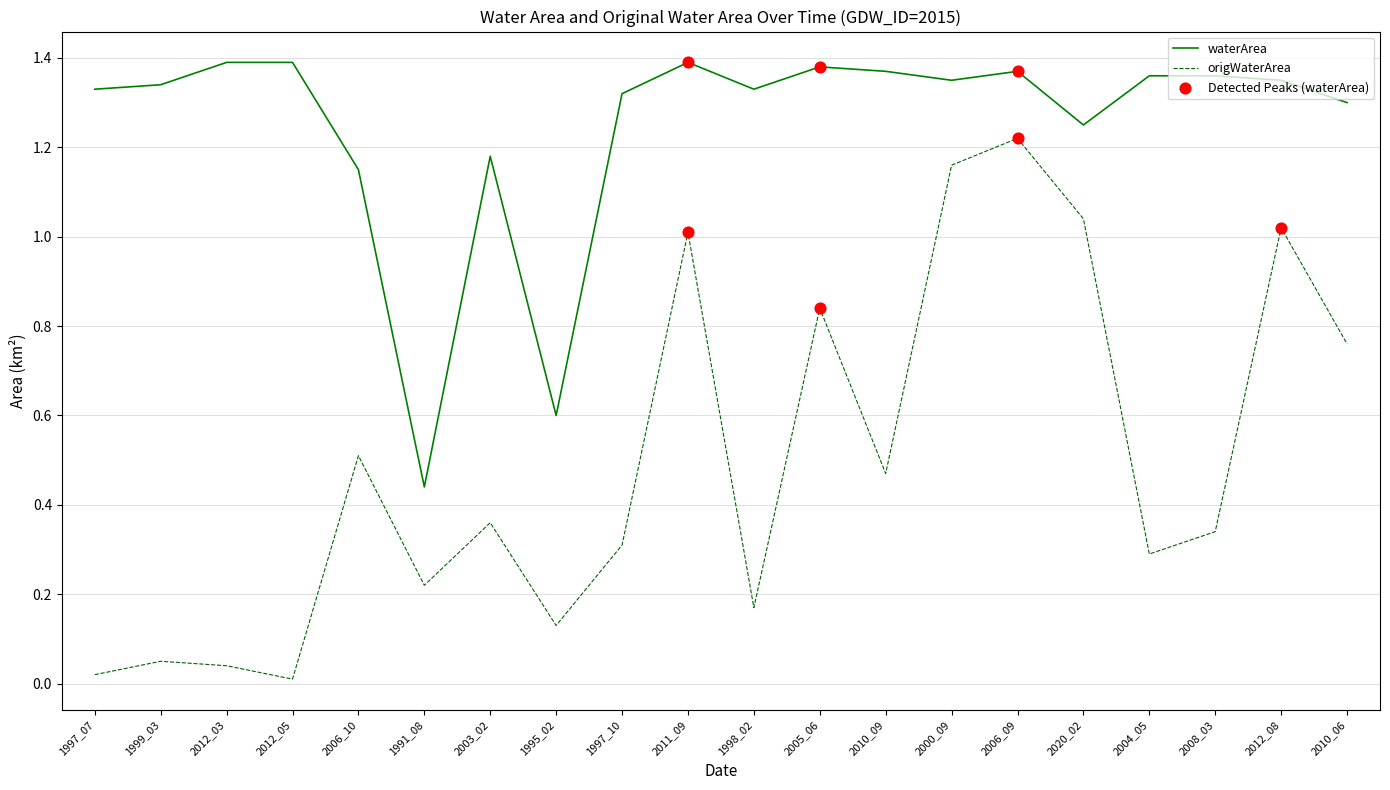

What is the total value across all series at 1997_10?

1.6